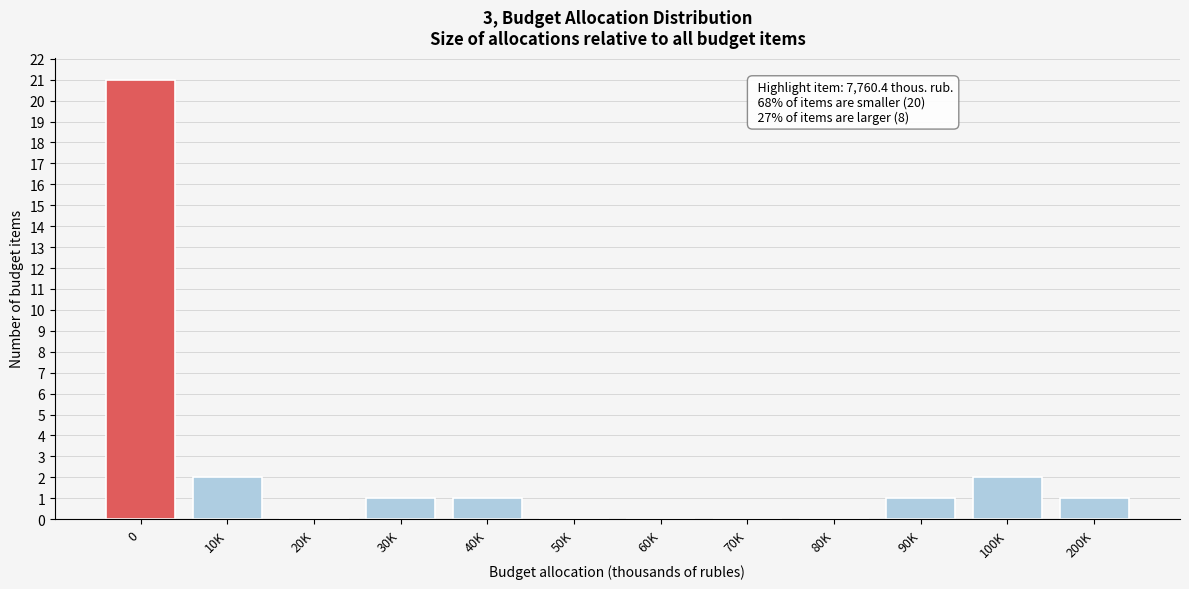

Reading right to left, what are all the values shown in this chart?

200K=1	100K=2	90K=1	80K=0	70K=0	60K=0	50K=0	40K=1	30K=1	20K=0	10K=2	0=21